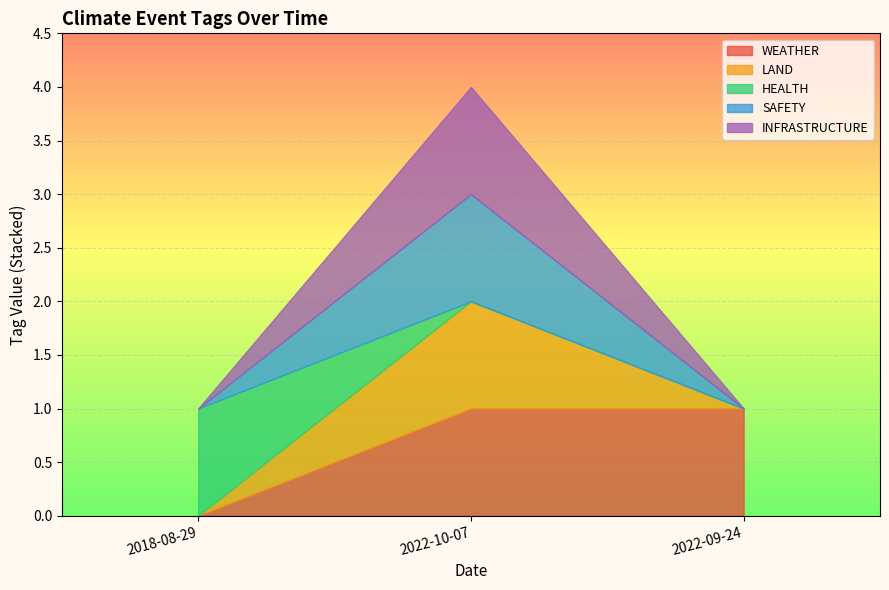

How many LAND values are between 0 and 1?

3